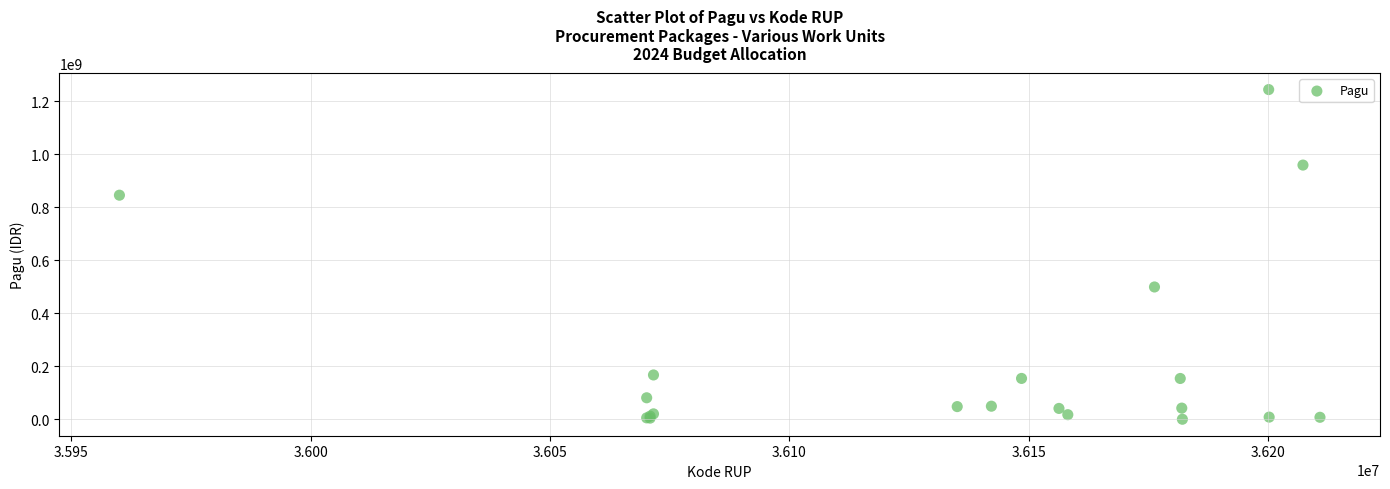

What Y value in the scatter plot is closest to 622840000?

499932000